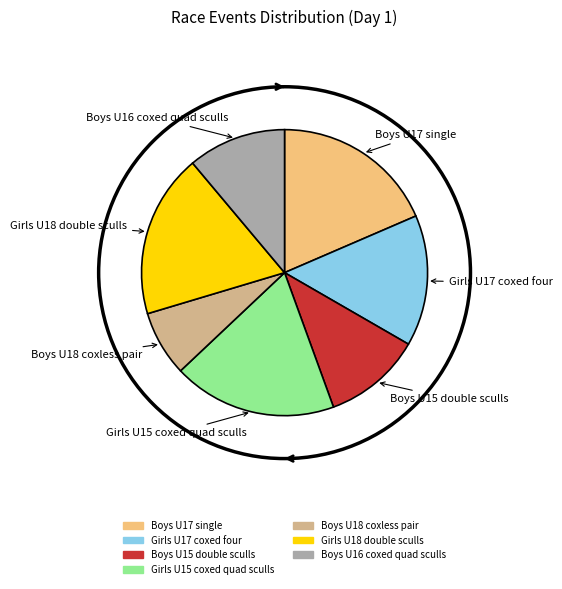

Which has a higher value, Girls U15 coxed quad sculls or Boys U16 coxed quad sculls?

Girls U15 coxed quad sculls